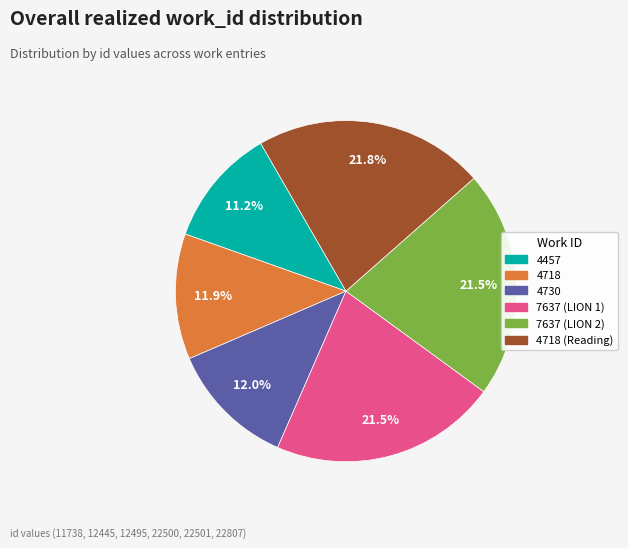

Is there a majority slice in this chart?

No